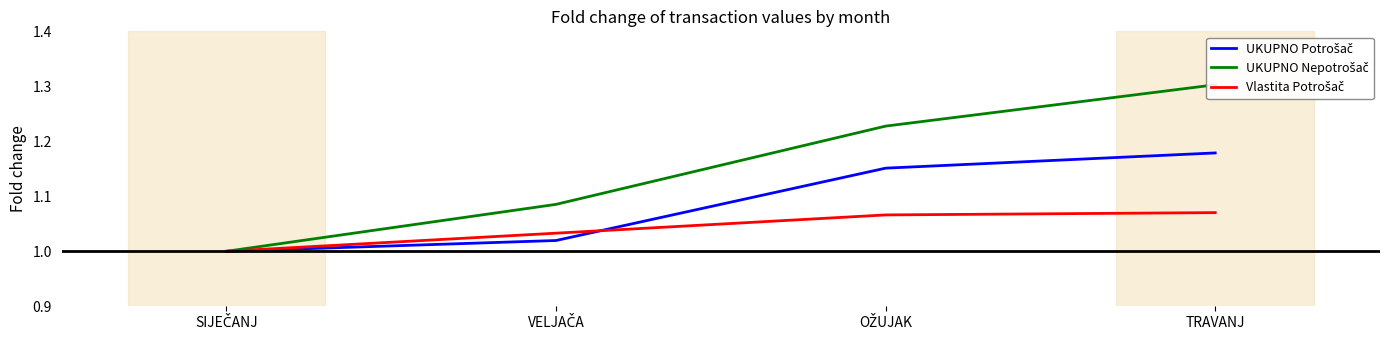

What is the sum of all UKUPNO Potrošač values?

4.3